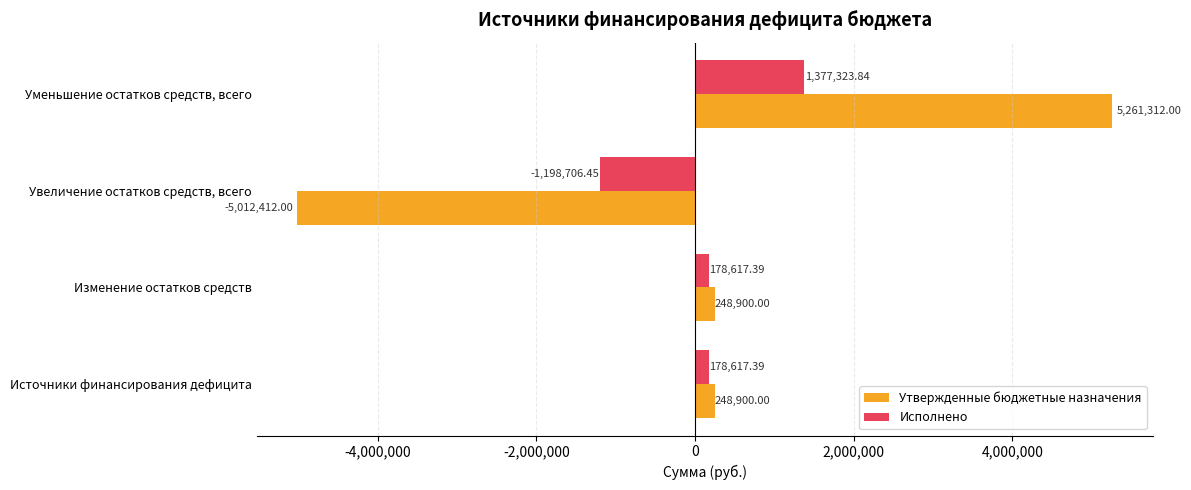

What is the difference between the highest and lowest values at Уменьшение остатков средств, всего?

3883988.2